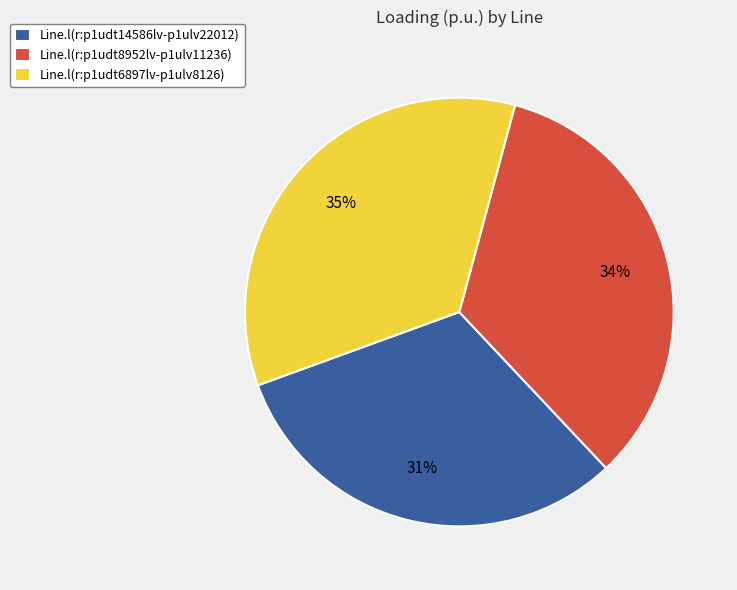

To the nearest percent, what percentage of the pie is Line.l(r:p1udt6897lv-p1ulv8126)?

35%